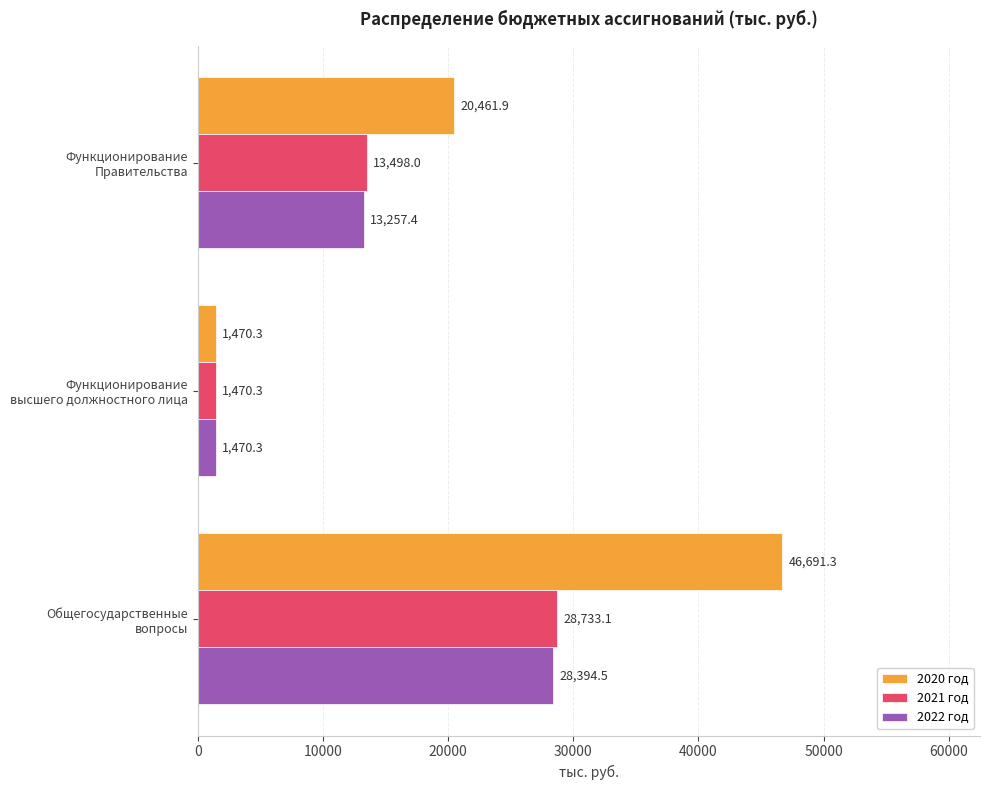

Count the number of data series in this chart.

3